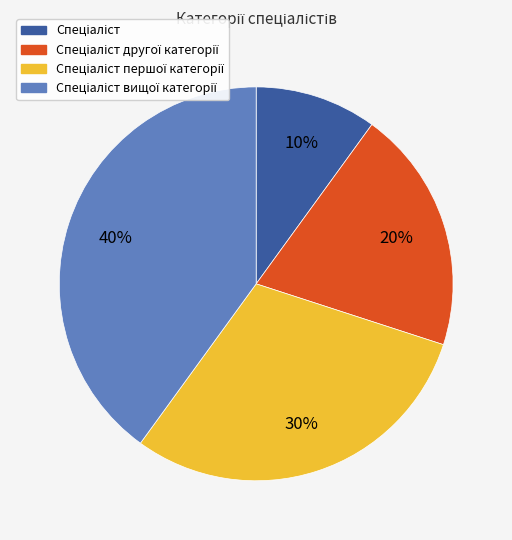

How many slices are in this pie chart?

4